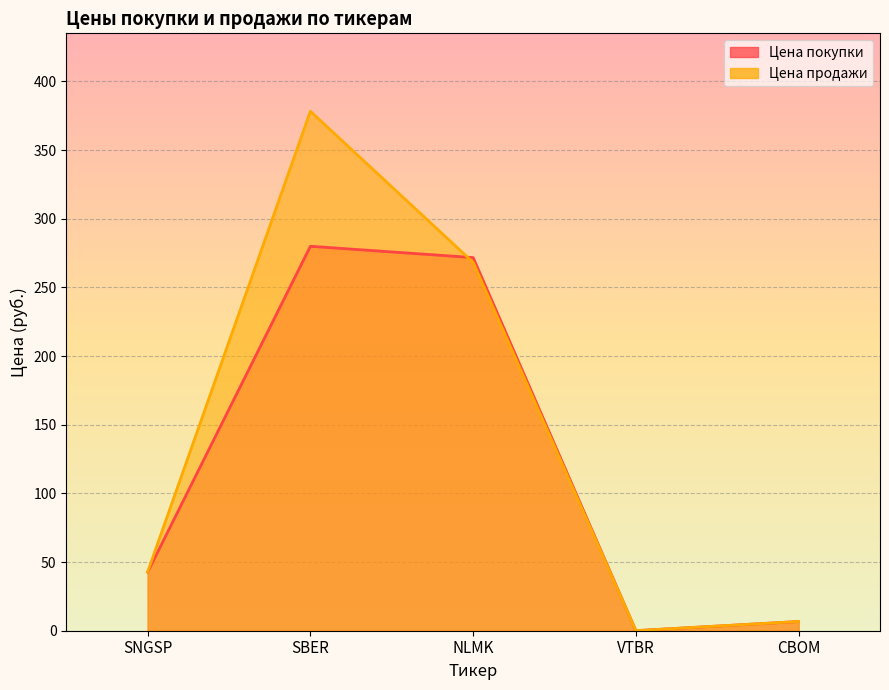

What is the average value of the Цена покупки series?

120.2